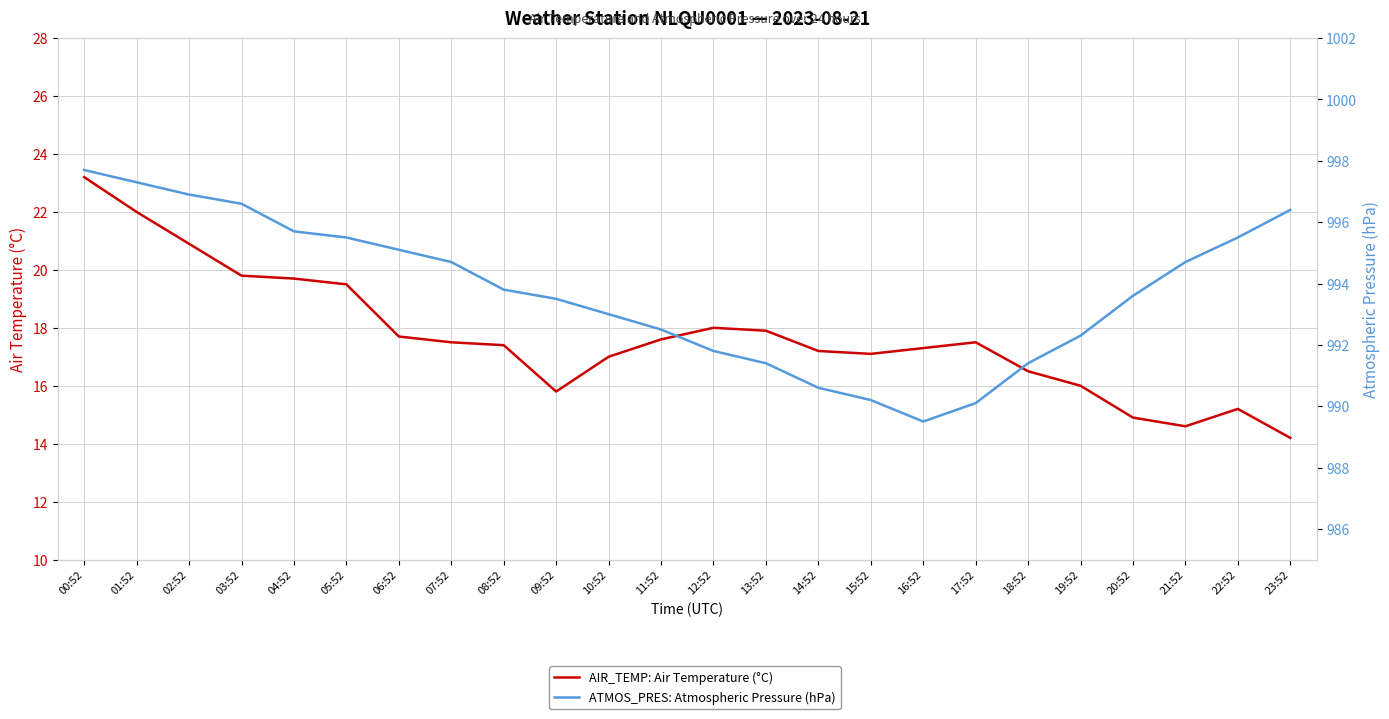

What is the difference between the maximum and minimum values in the AIR_TEMP: Air Temperature (°C) series?

9.0